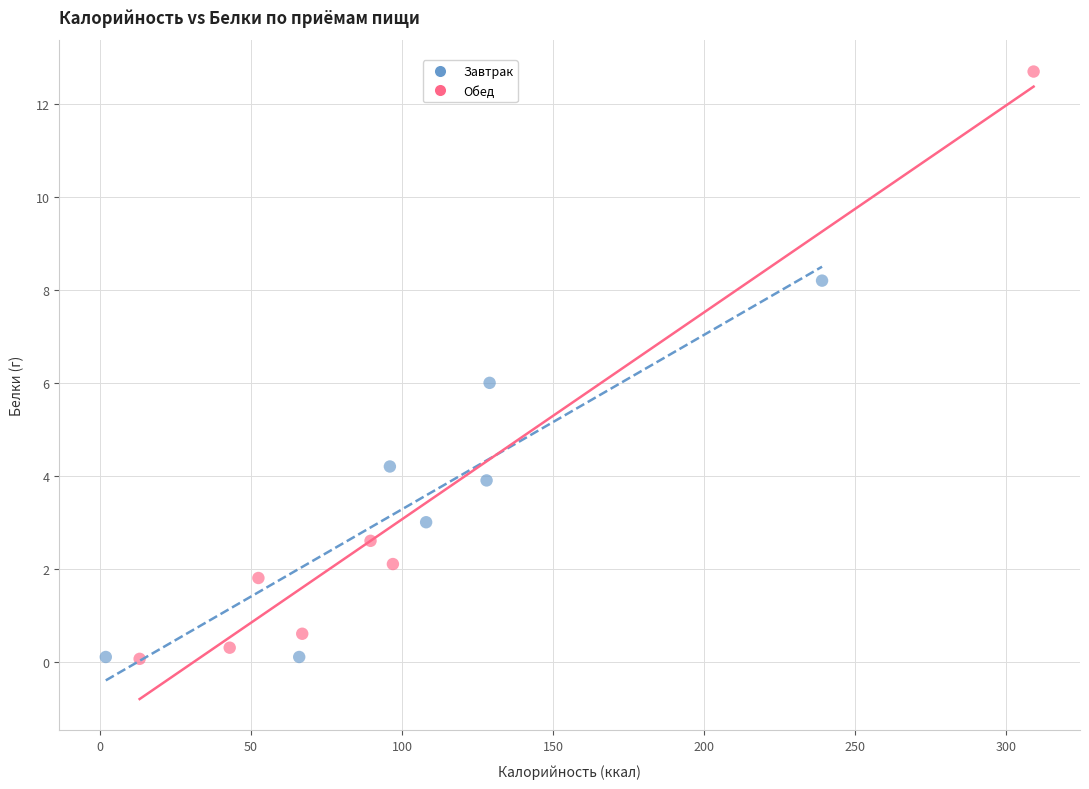

Which series has the widest spread of Y values?

Обед